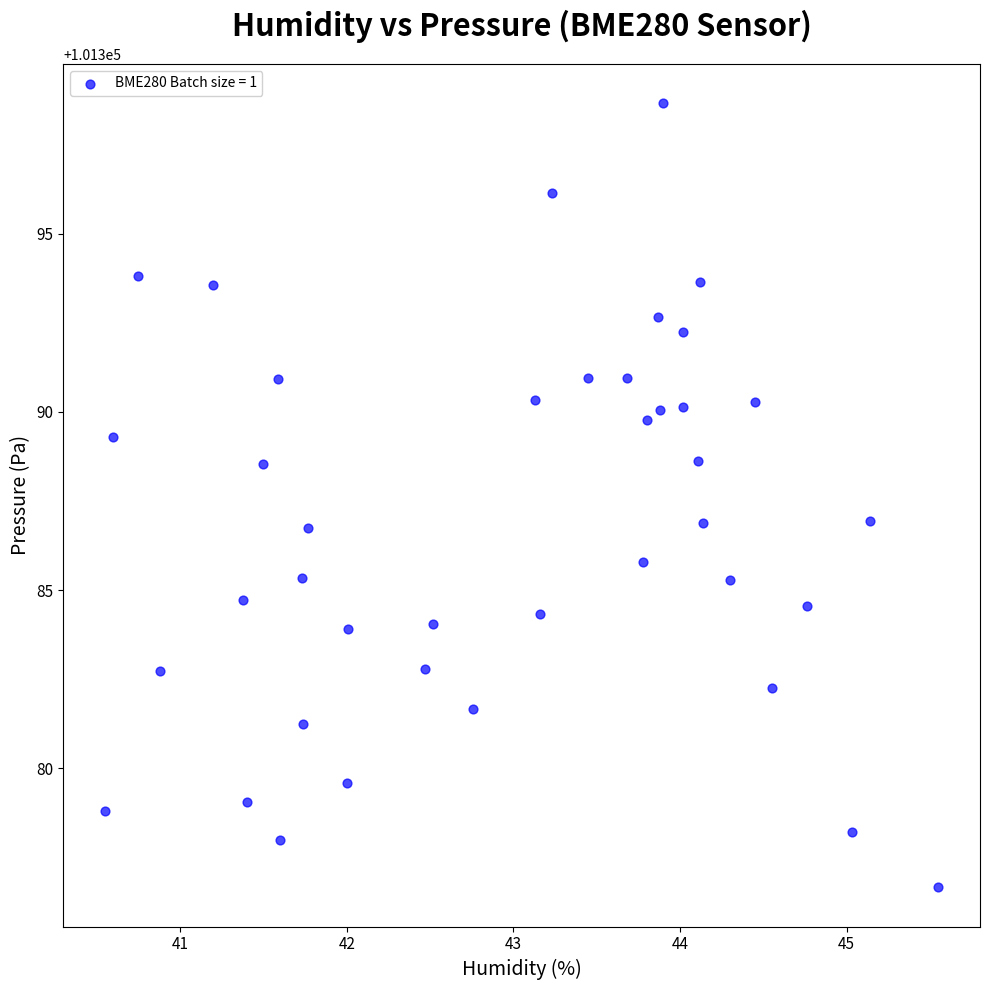

What is the range of Y values (max minus min)?

22.0